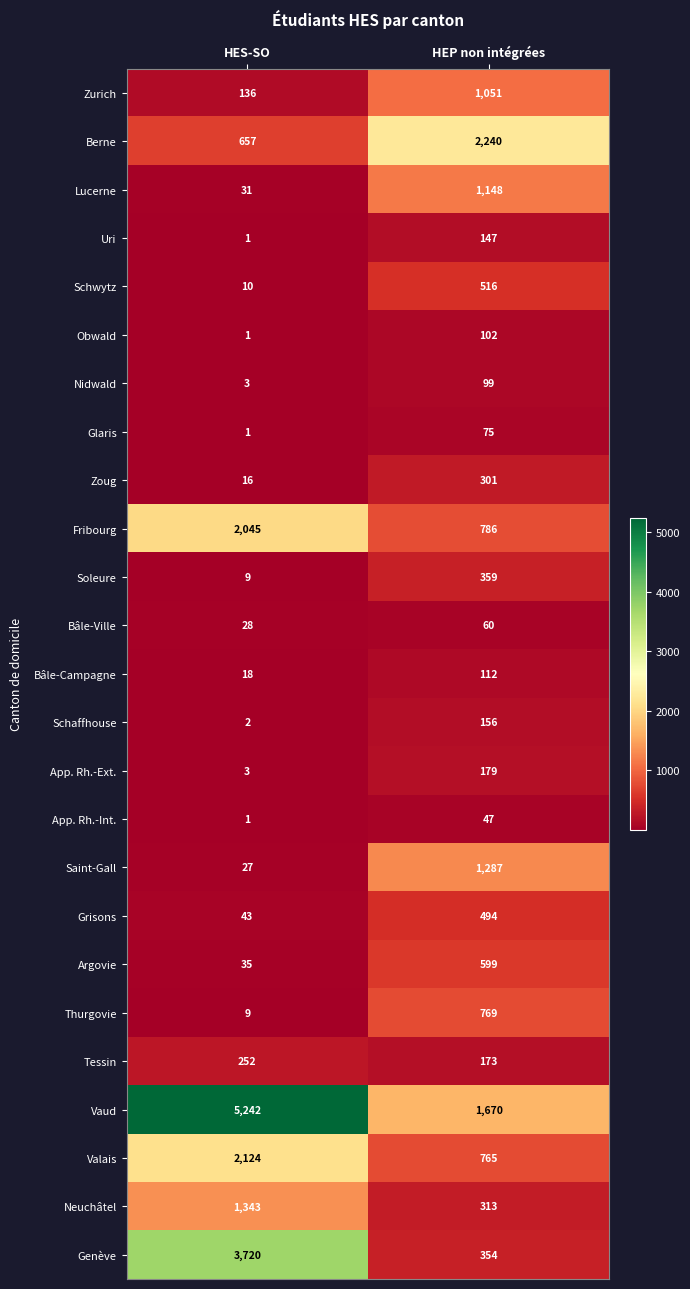

The value of Thurgovie at HEP non intégrées is 365. True or false?

False